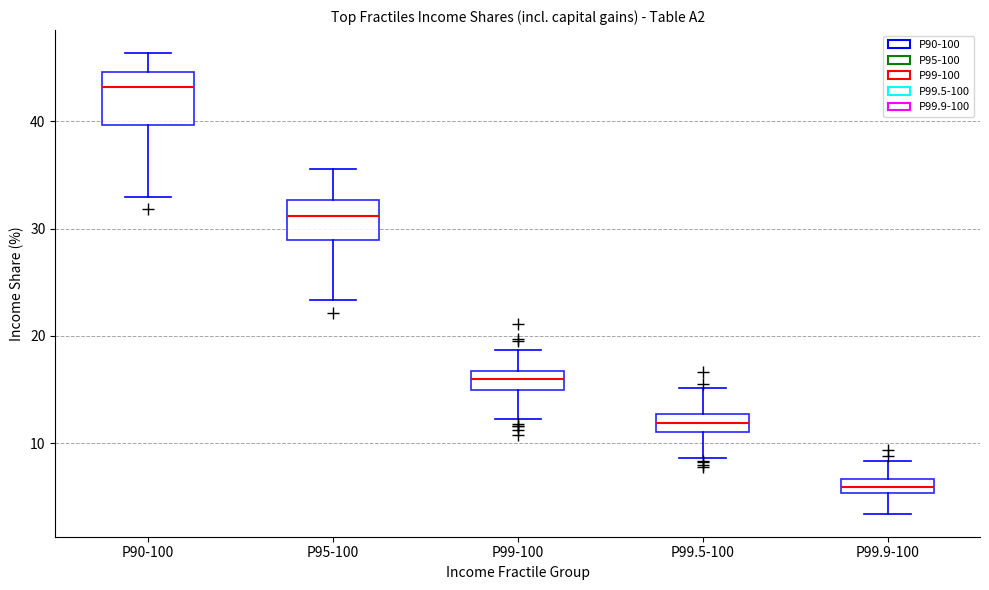

Which box's median line is the highest?

P90-100